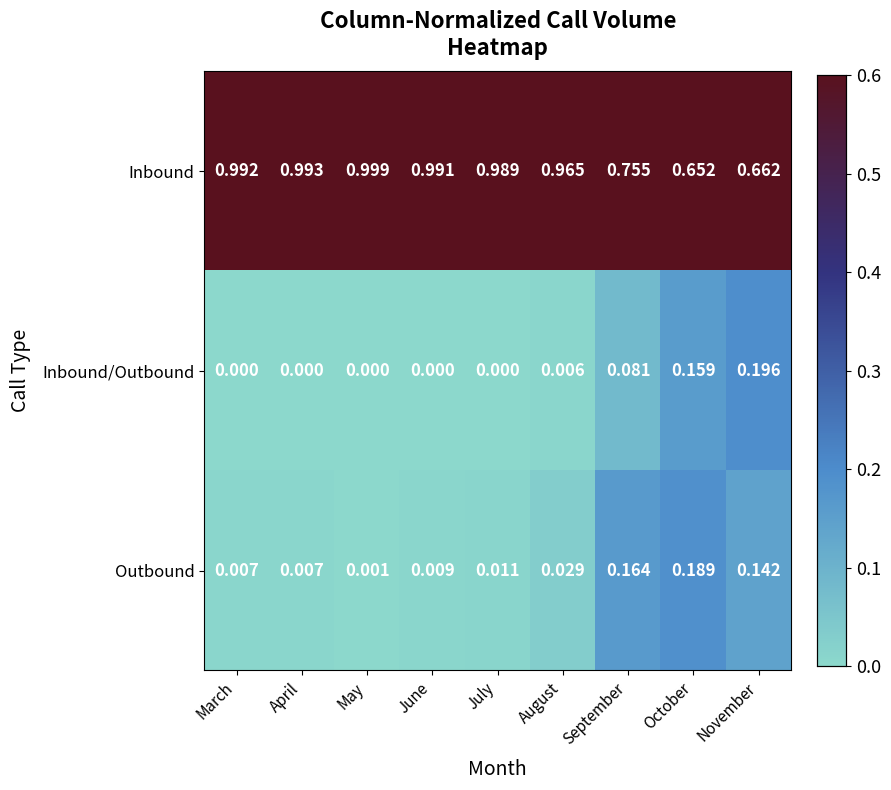

List the series in order of their peak value, lowest first.

Outbound, Inbound/Outbound, Inbound